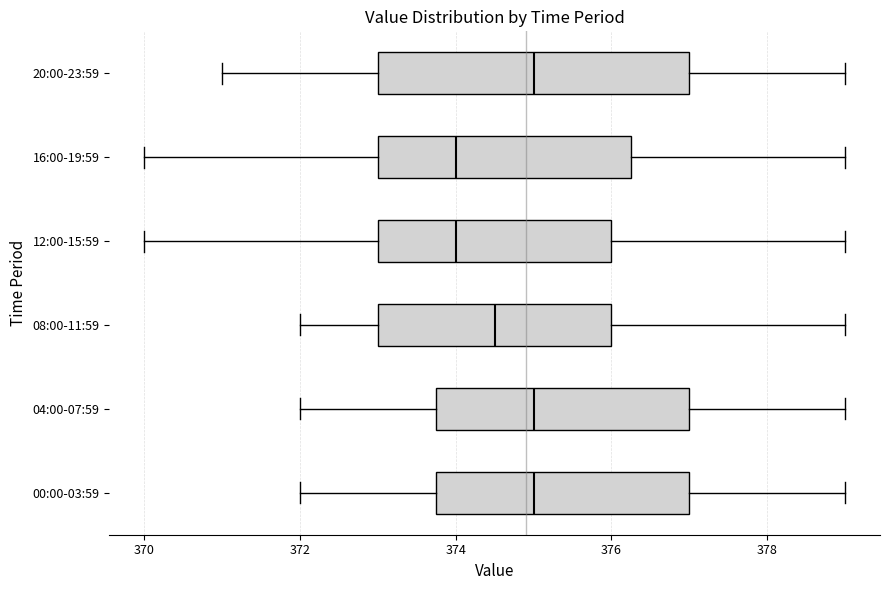

Which box is the widest, from its left edge to its right edge?

20:00-23:59